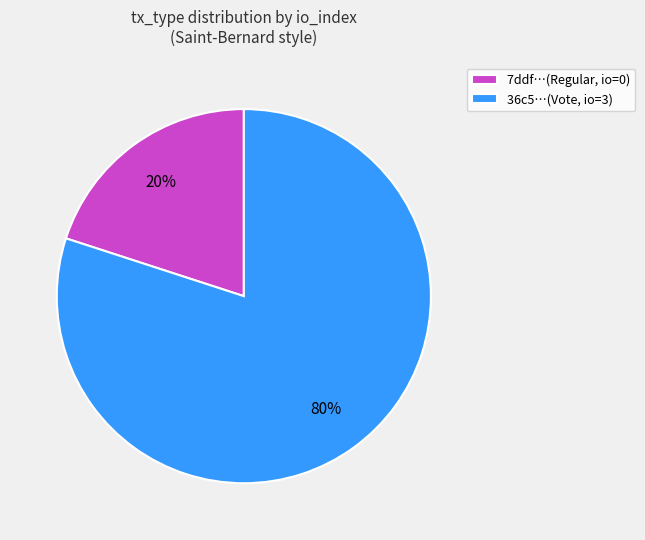

Do 36c5…(Vote, io=3) and 7ddf…(Regular, io=0) together represent more than half of the pie?

Yes